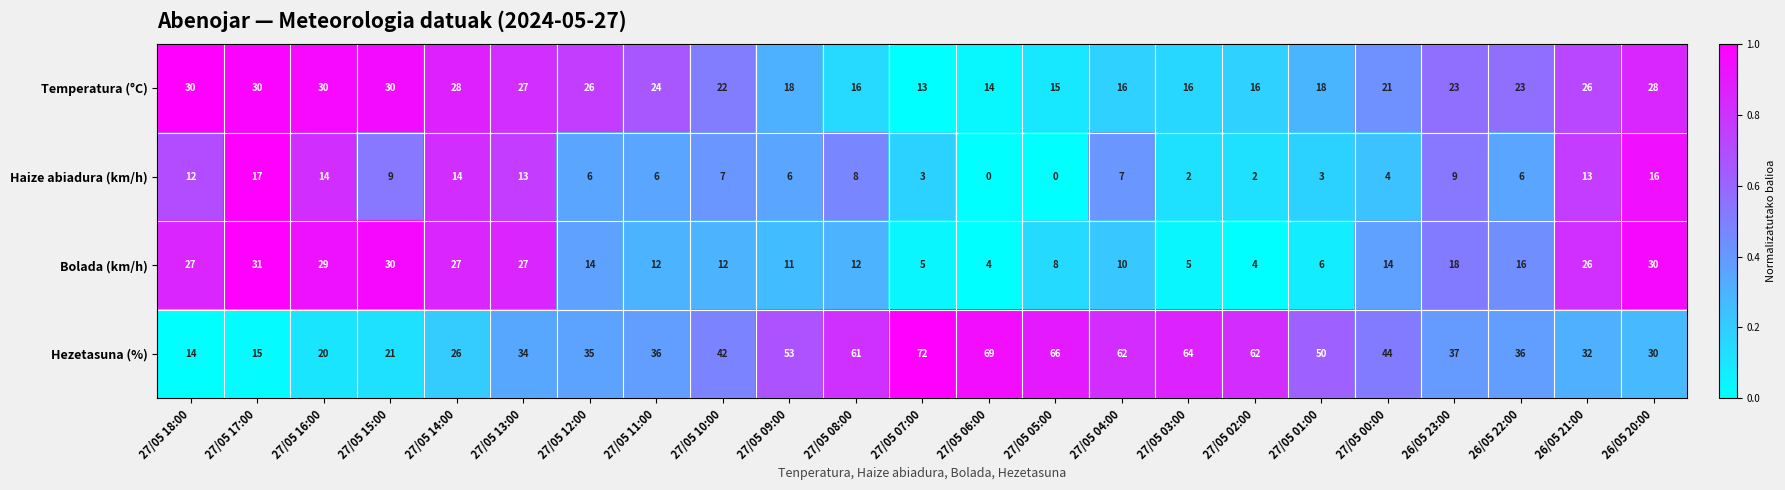

Which series has the largest total across all categories?

Hezetasuna (%)